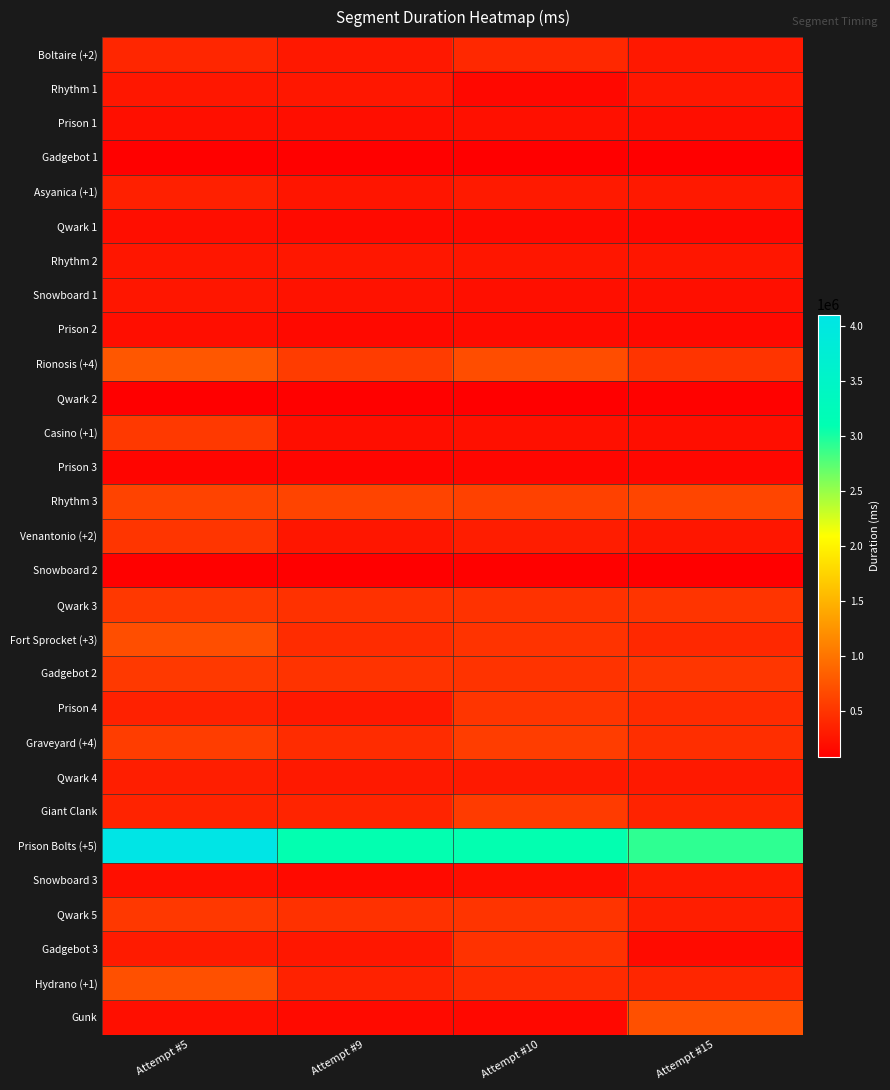

Which series has the largest total across all categories?

Prison Bolts (+5)